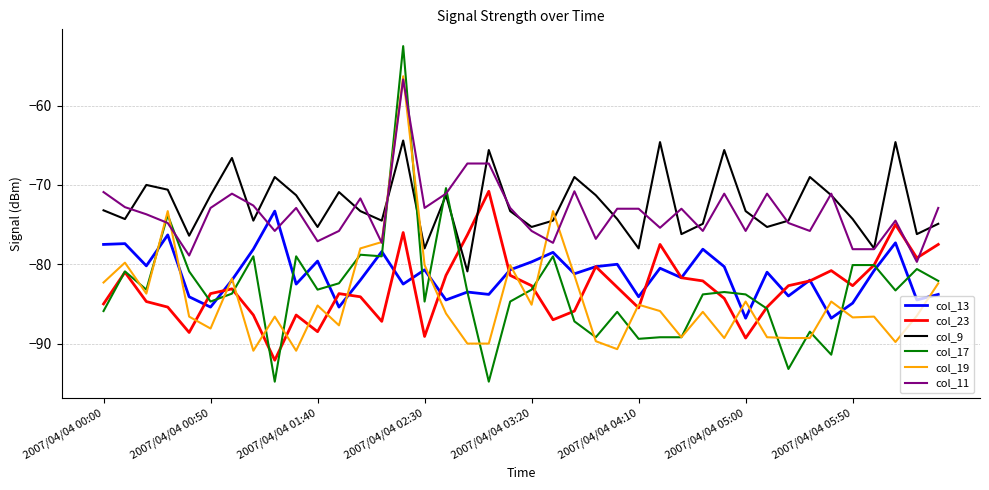

What is the highest value of the col_17 series?

-52.5